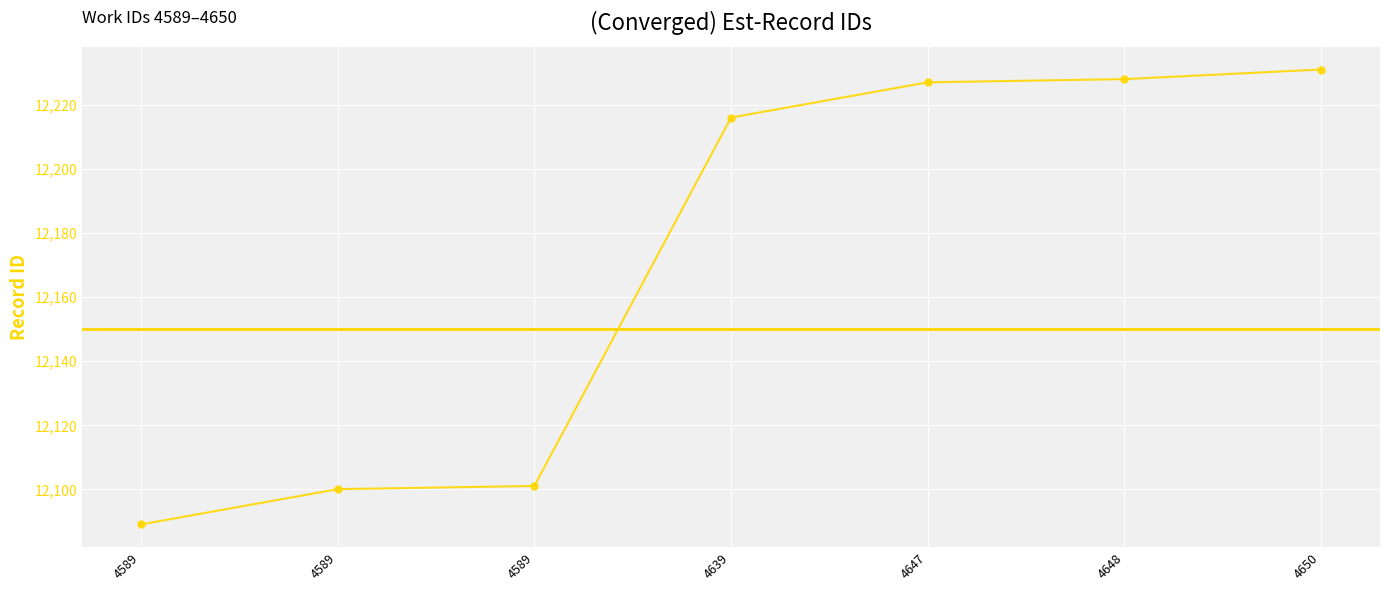

How many distinct data groups are displayed?

1